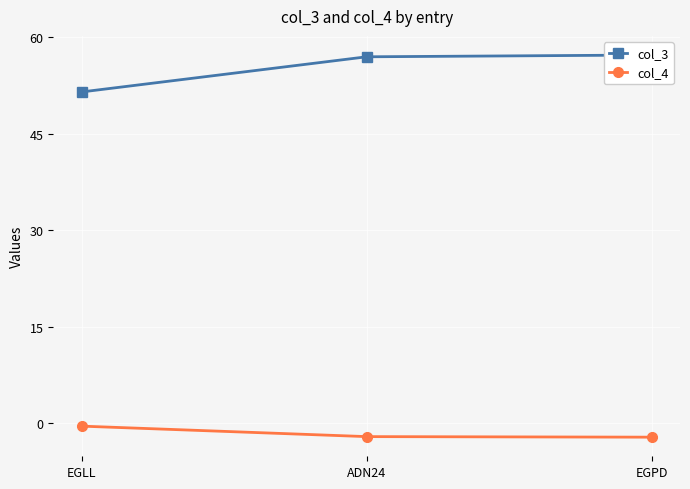

Rank the series by their maximum value, from highest to lowest.

col_3, col_4